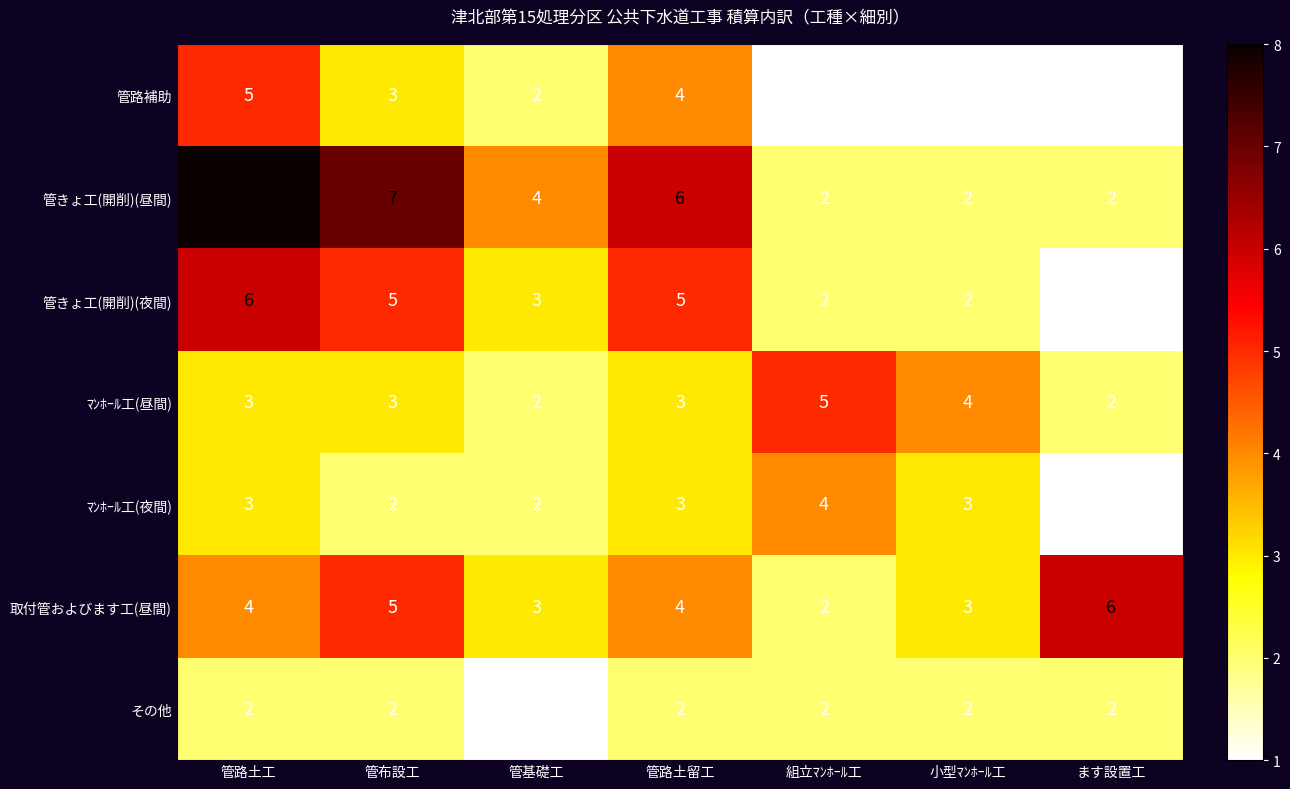

What is the maximum value shown in the chart?

8